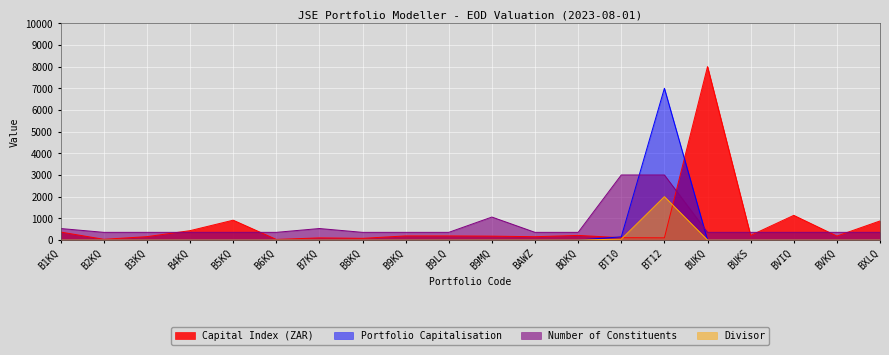

Is it true that Portfolio Capitalisation equals 0.1 at BXLQ?

True